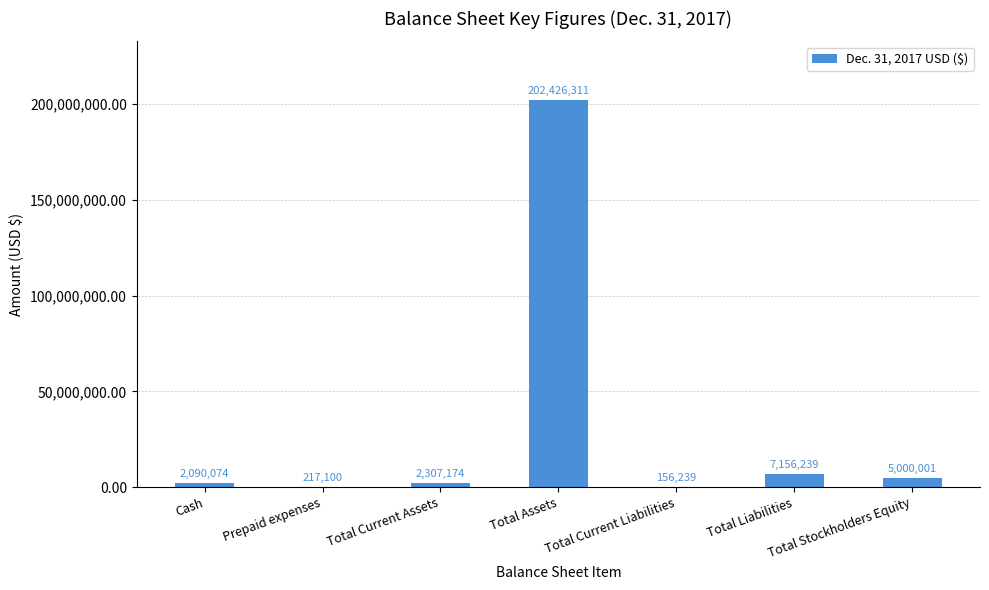

What is the sum of the values at Total Current Assets and Cash?

4397248